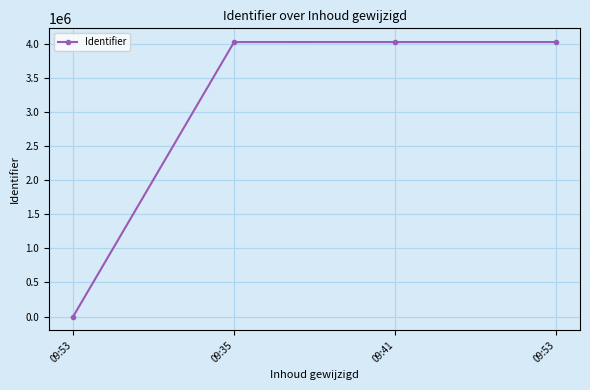

Is this an area chart (filled region under the line)?

No